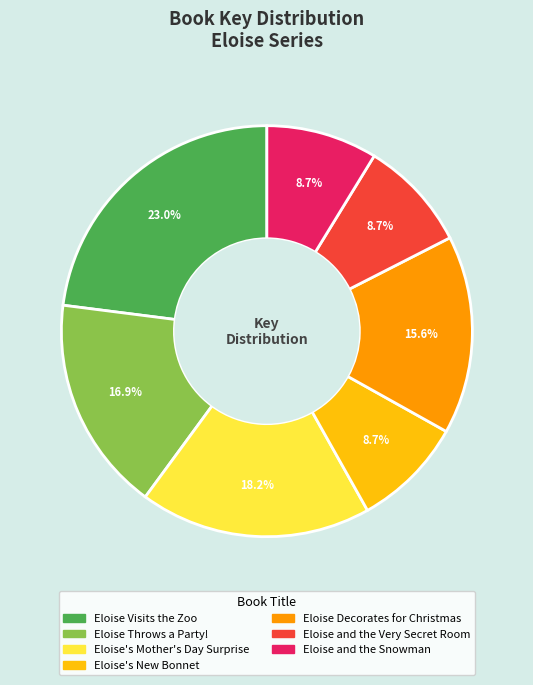

Is there a majority slice in this chart?

No